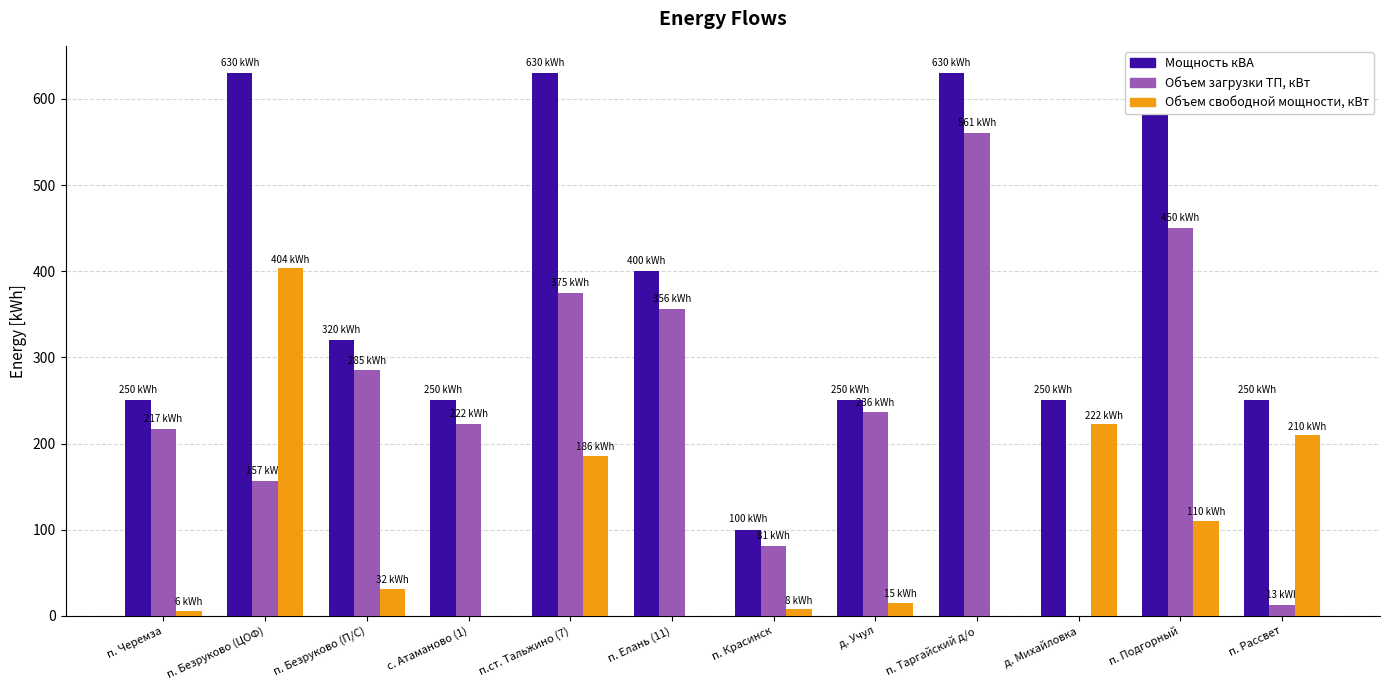

The Объем загрузки ТП, кВт series shows 371.1 at п. Черемза. True or false?

False